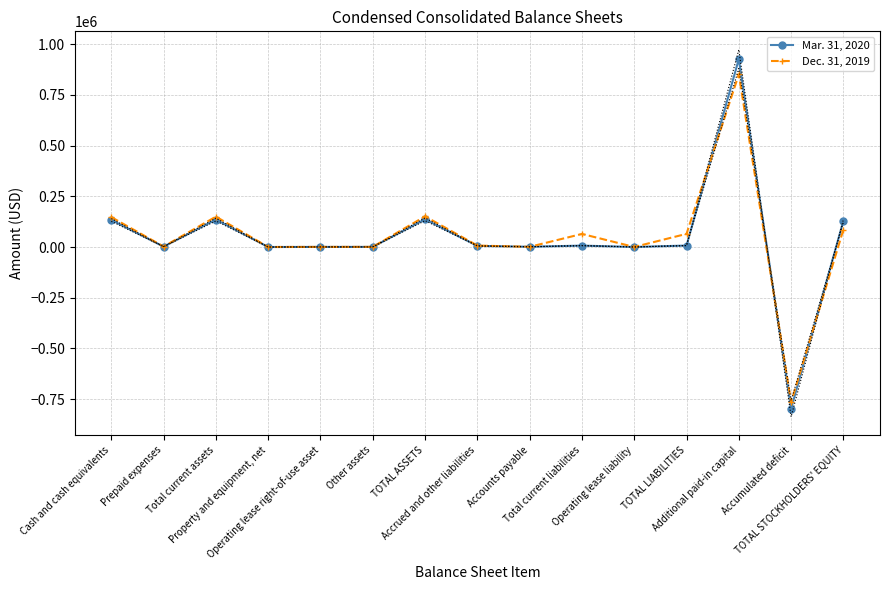

Between Accounts payable and Accumulated deficit, which is larger?

Accounts payable